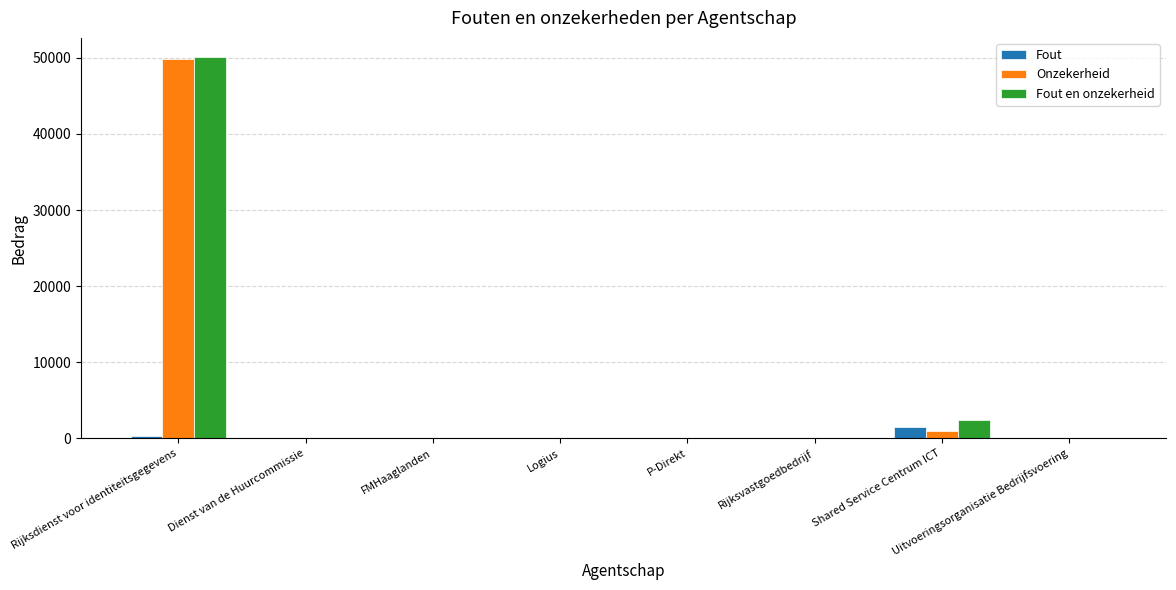

At which category is the sum across all series the highest?

Rijksdienst voor identiteitsgegevens